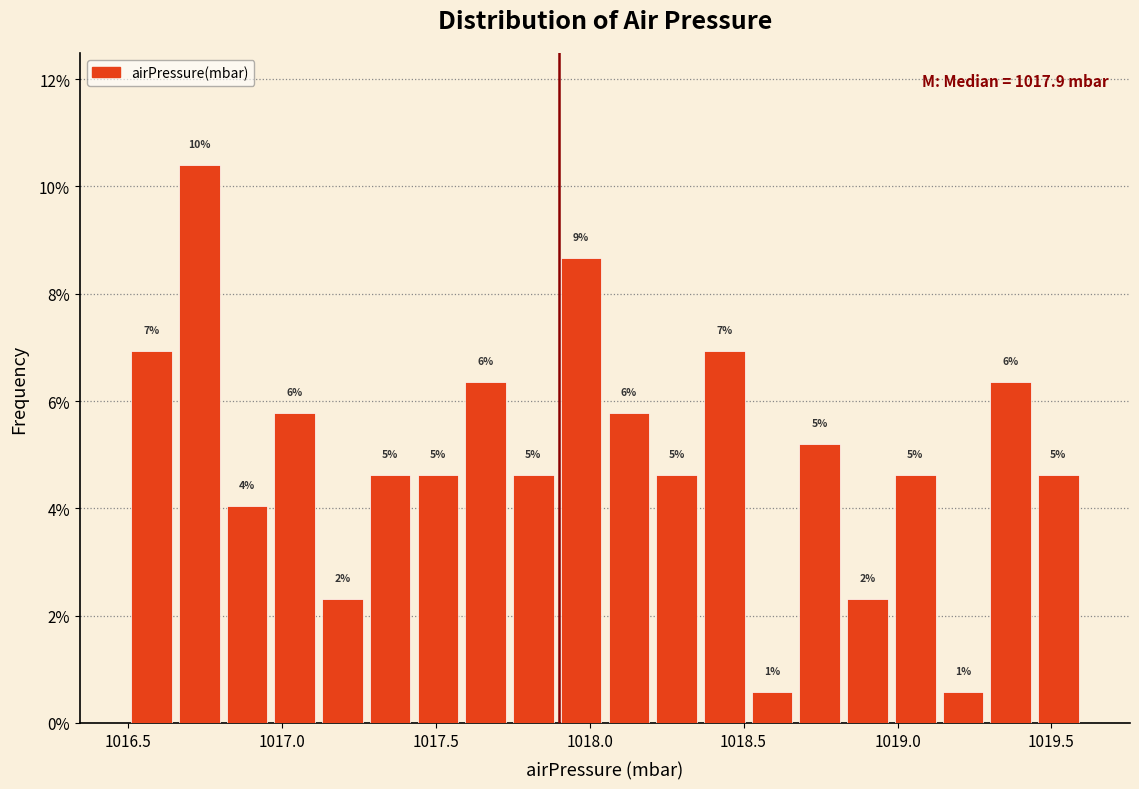

Around what value on the x-axis is the tallest bar? Give the approximate position of its centre, as read against the axis.

1016.75